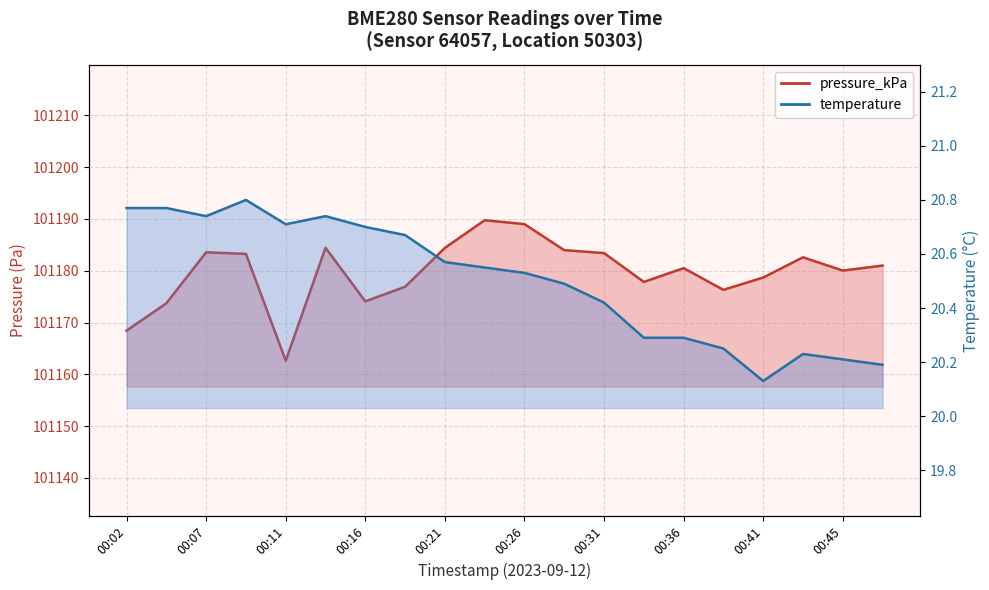

What is the value of the temperature point at the 14th from the left?

20.3